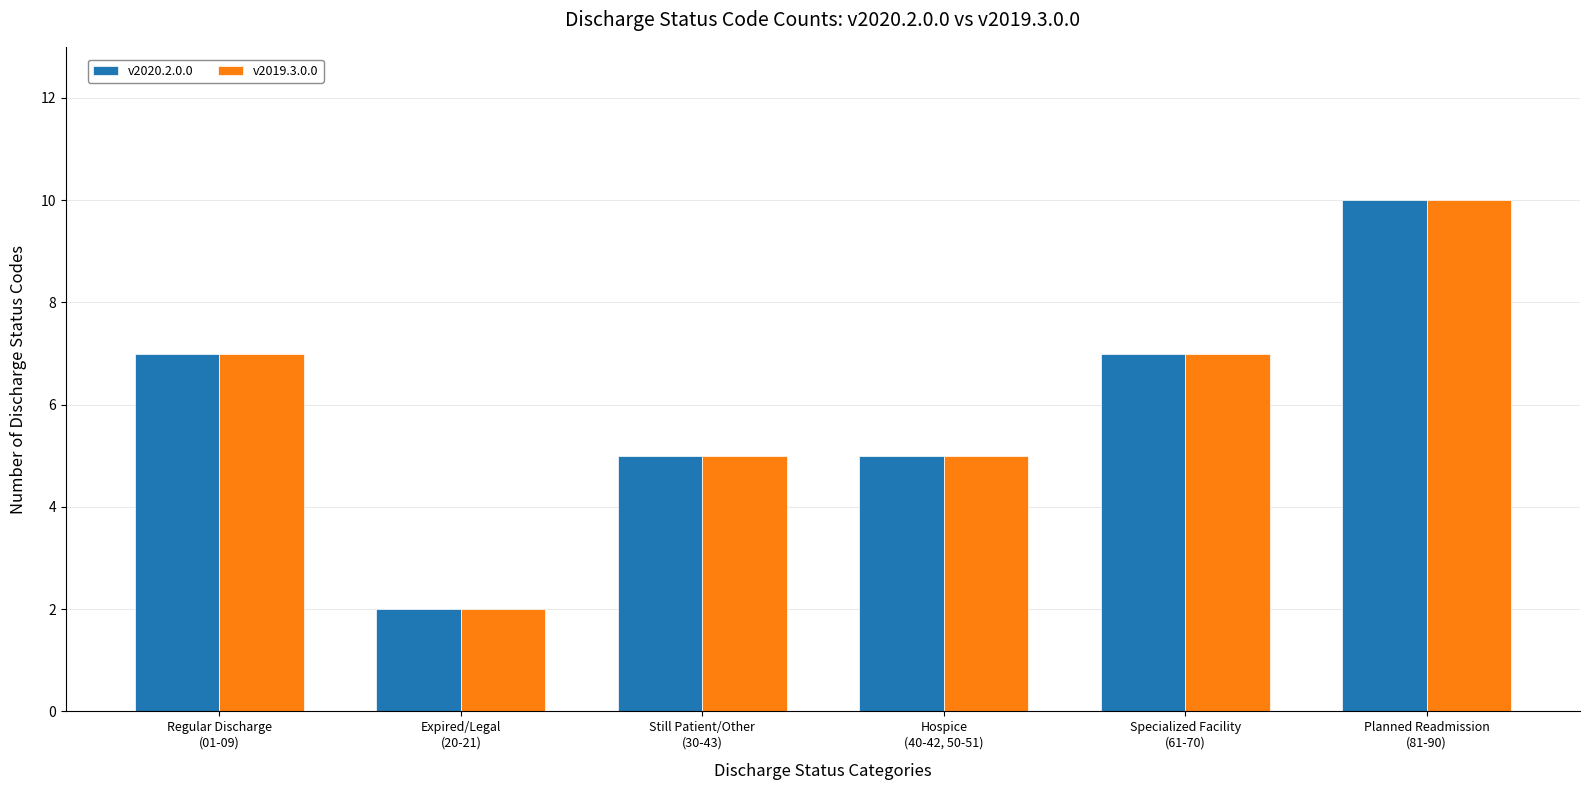

What is the value of the v2020.2.0.0 bar at the 5th from the left?

7